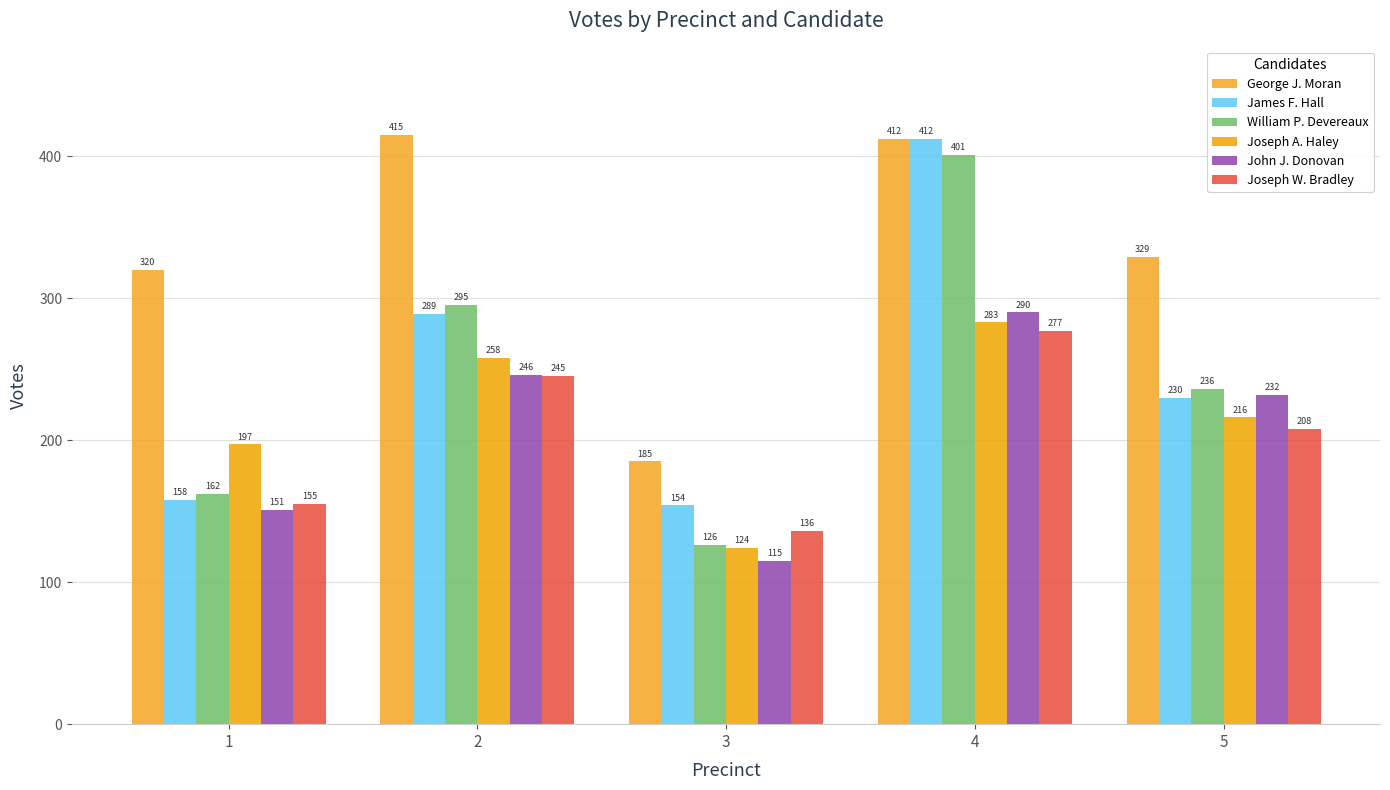

What is the difference between the maximum and minimum values in the William P. Devereaux series?

275